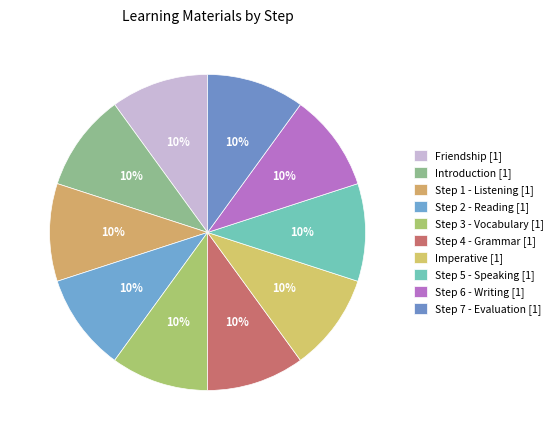

Does Step 4 - Grammar represent more than half of the total?

No